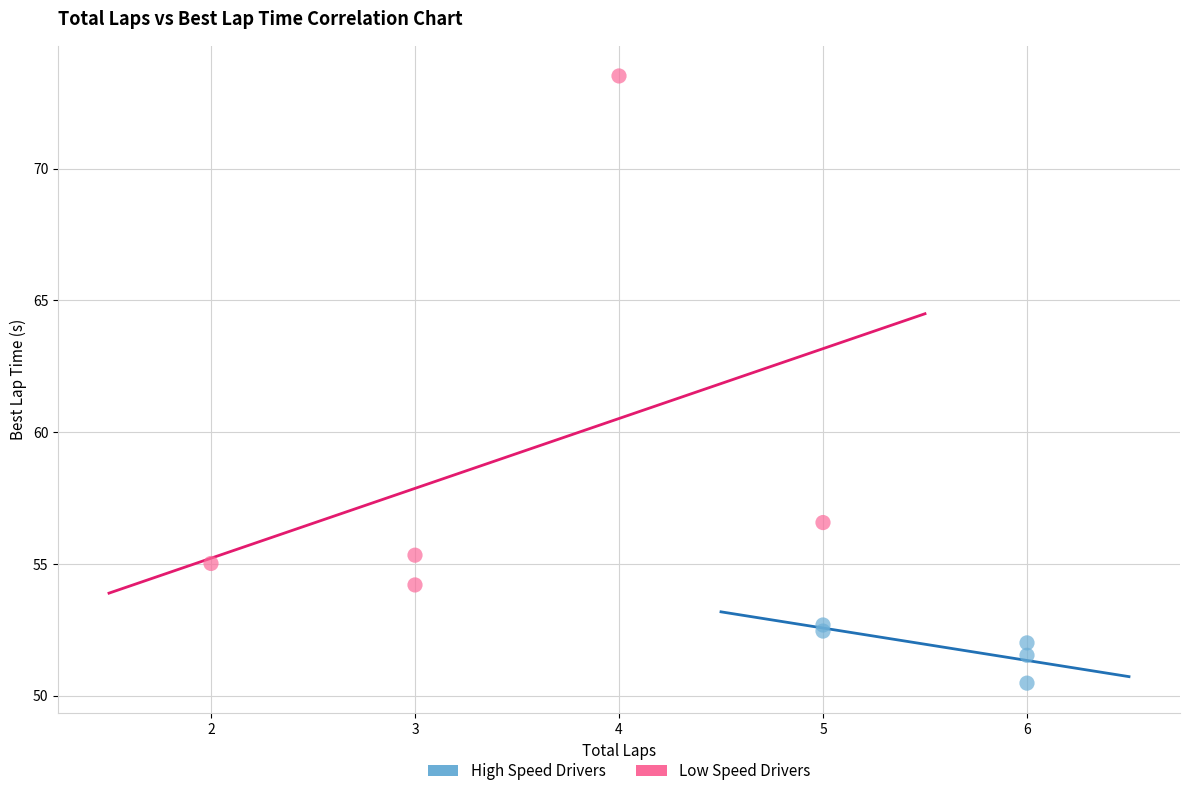

Which series has the largest Y range (max minus min)?

Low Speed Drivers